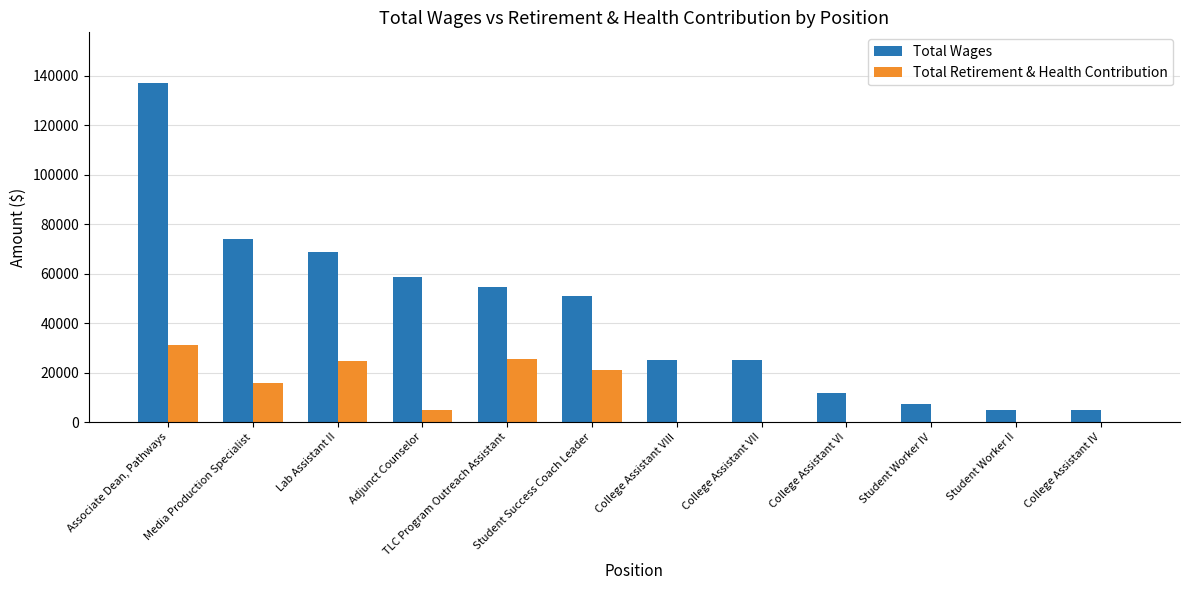

Which label corresponds to the largest value in the chart?

Associate Dean, Pathways